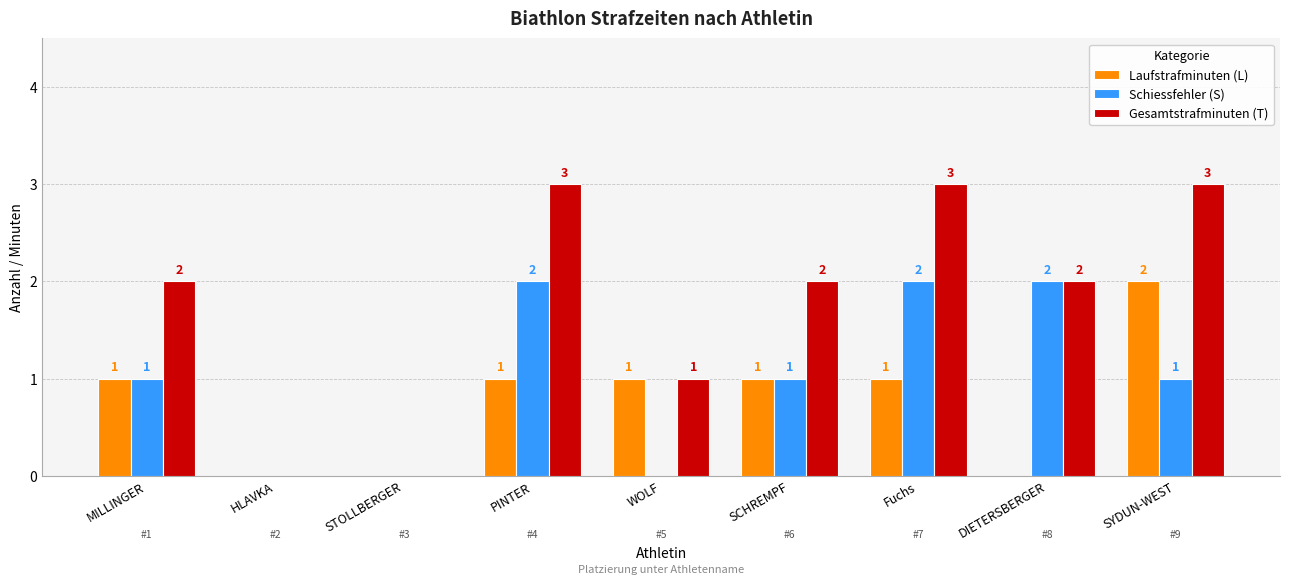

Does the chart contain stacked bars?

No